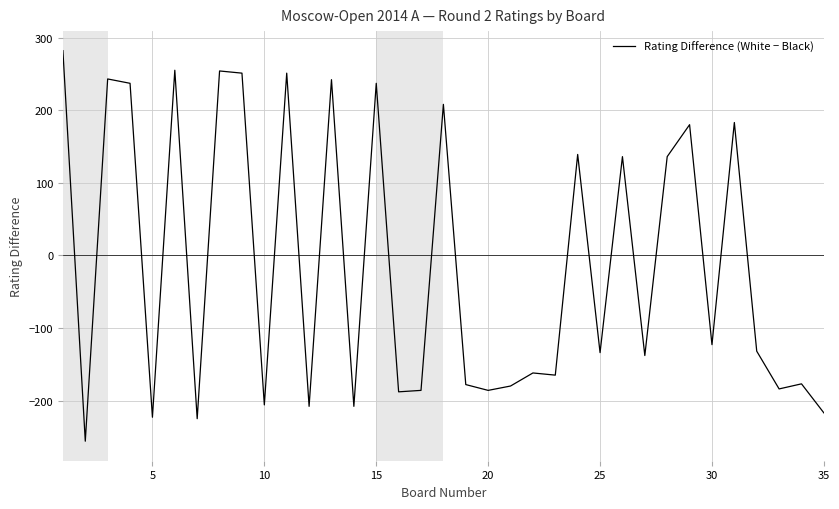

True or false: there are more than 1 points higher than both neighbors.

True